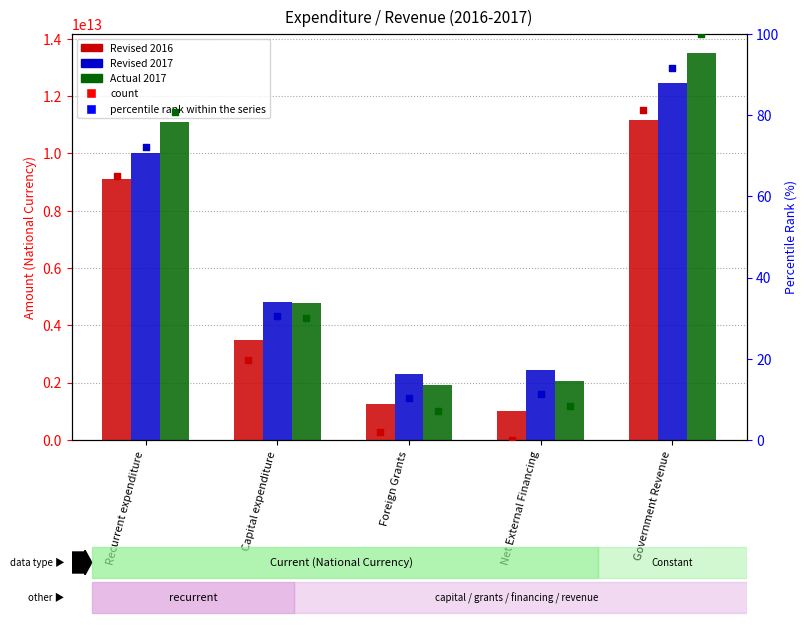

Is the value of Revised 2017 at Net External Financing greater than the value of Actual 2017 at Net External Financing?

Yes